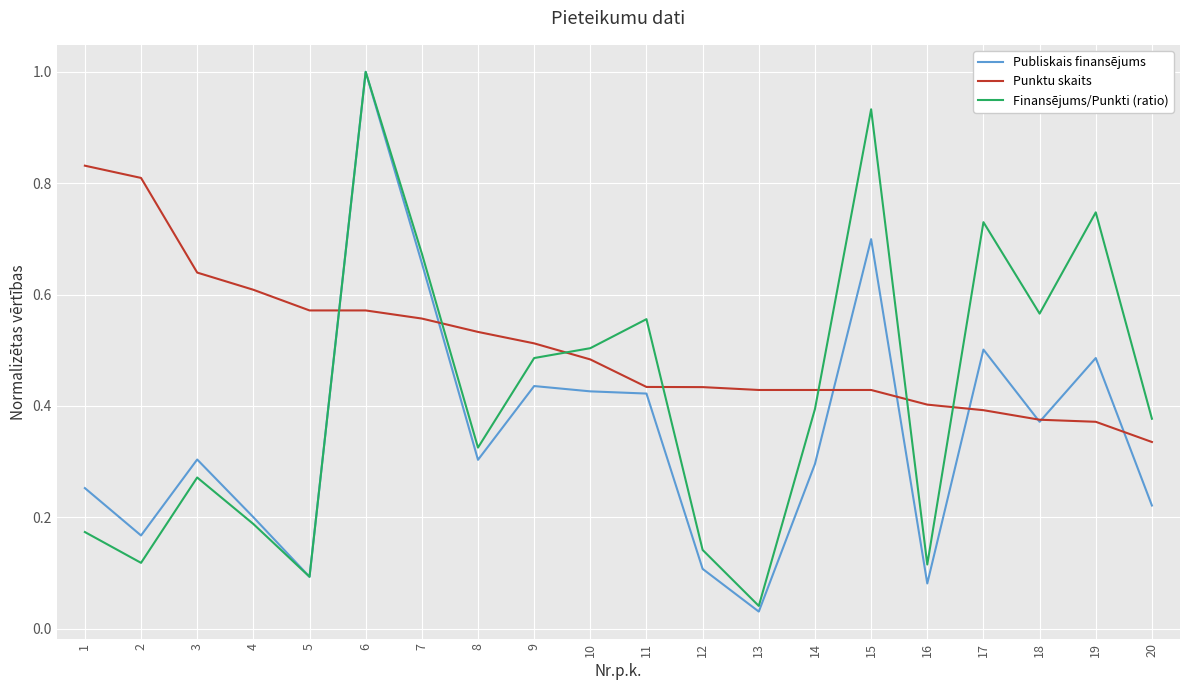

Where do Finansējums/Punkti (ratio) and Punktu skaits first cross each other?

5 and 6